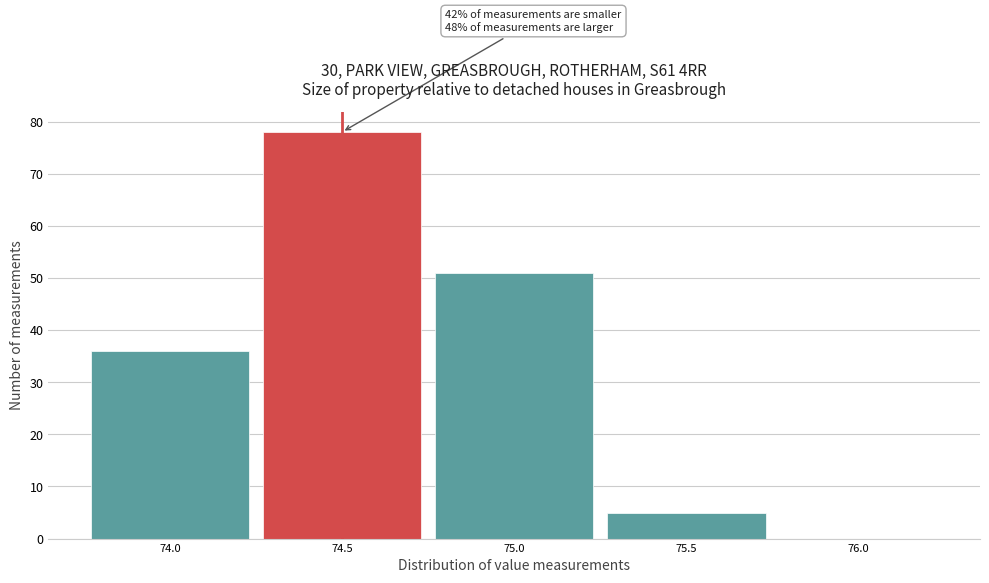

Which range on the x-axis has the tallest bar?

74.25 to 74.75